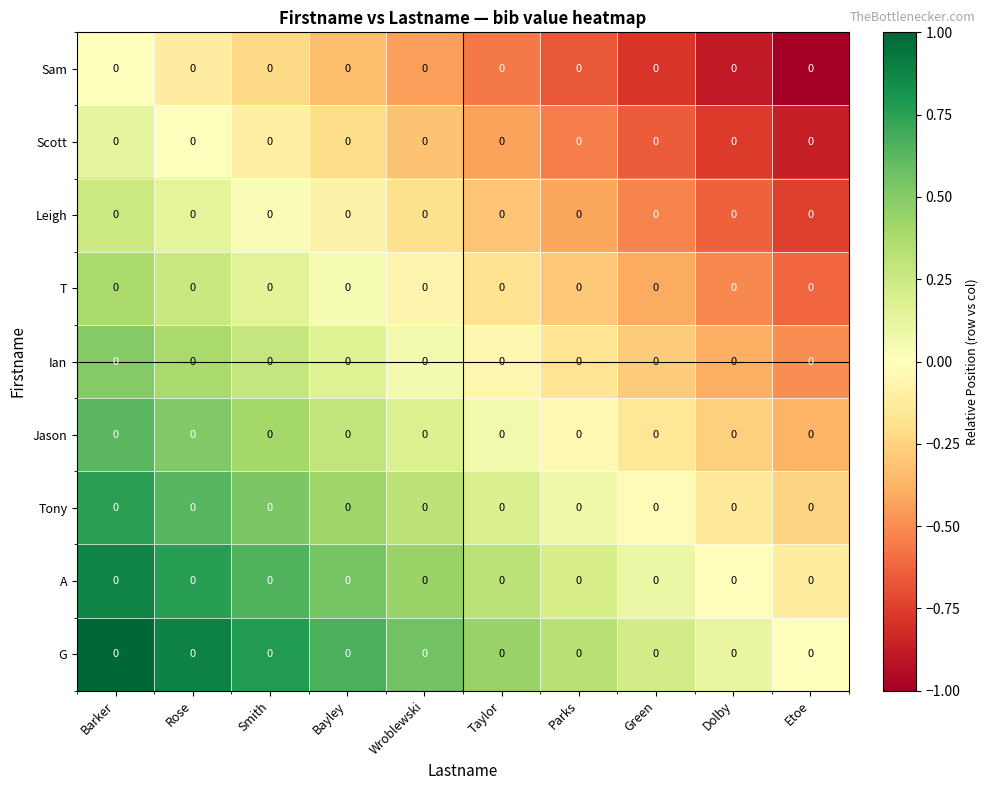

What is the difference between the second highest and minimum values in the G series?

0.9